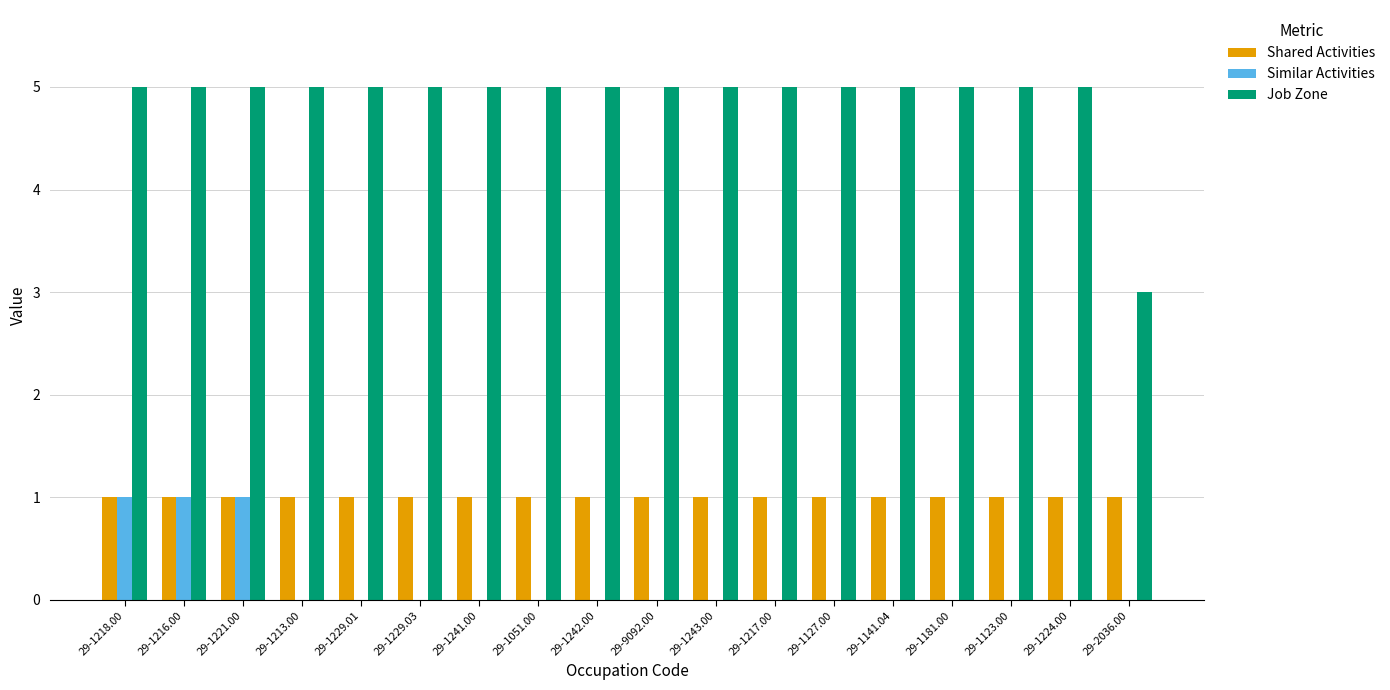

What is the sum of the Job Zone values at 29-1241.00 and 29-2036.00?

8